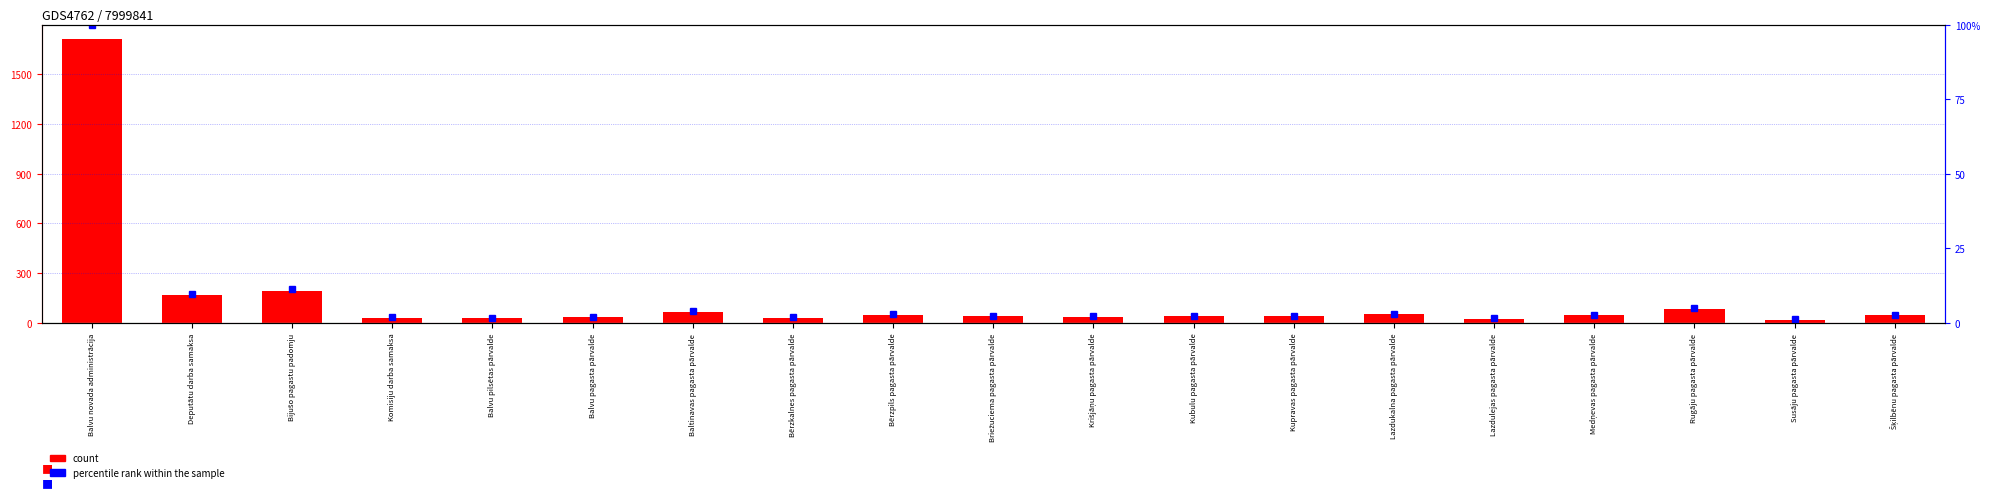

How many values in the count series are below 41522?

9